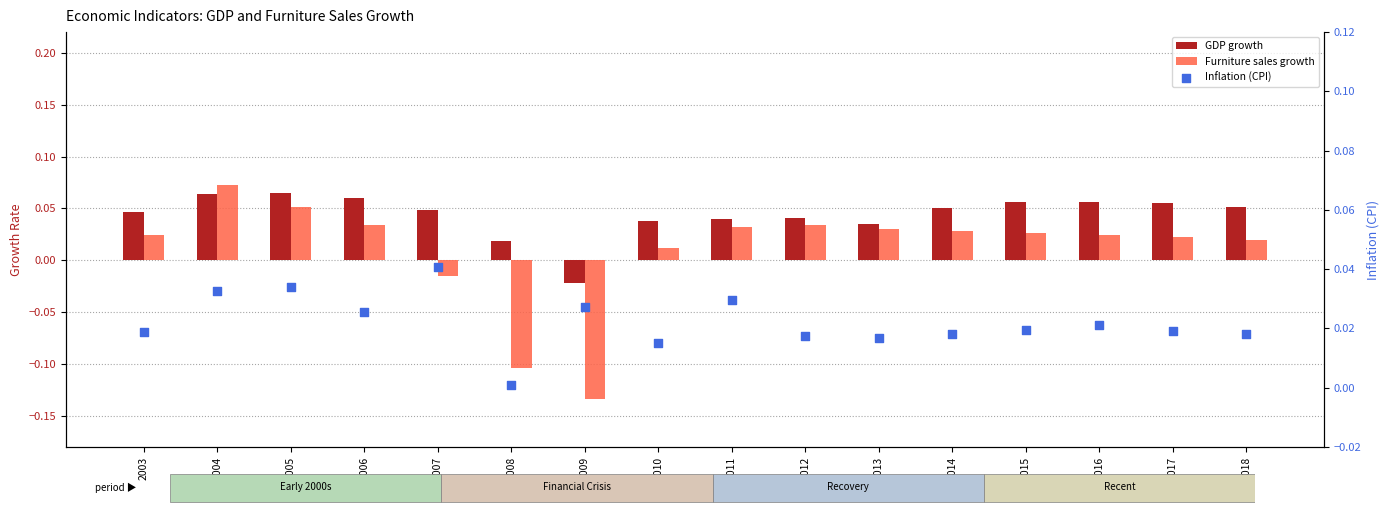

Which series contains the highest Y value?

Furniture sales growth